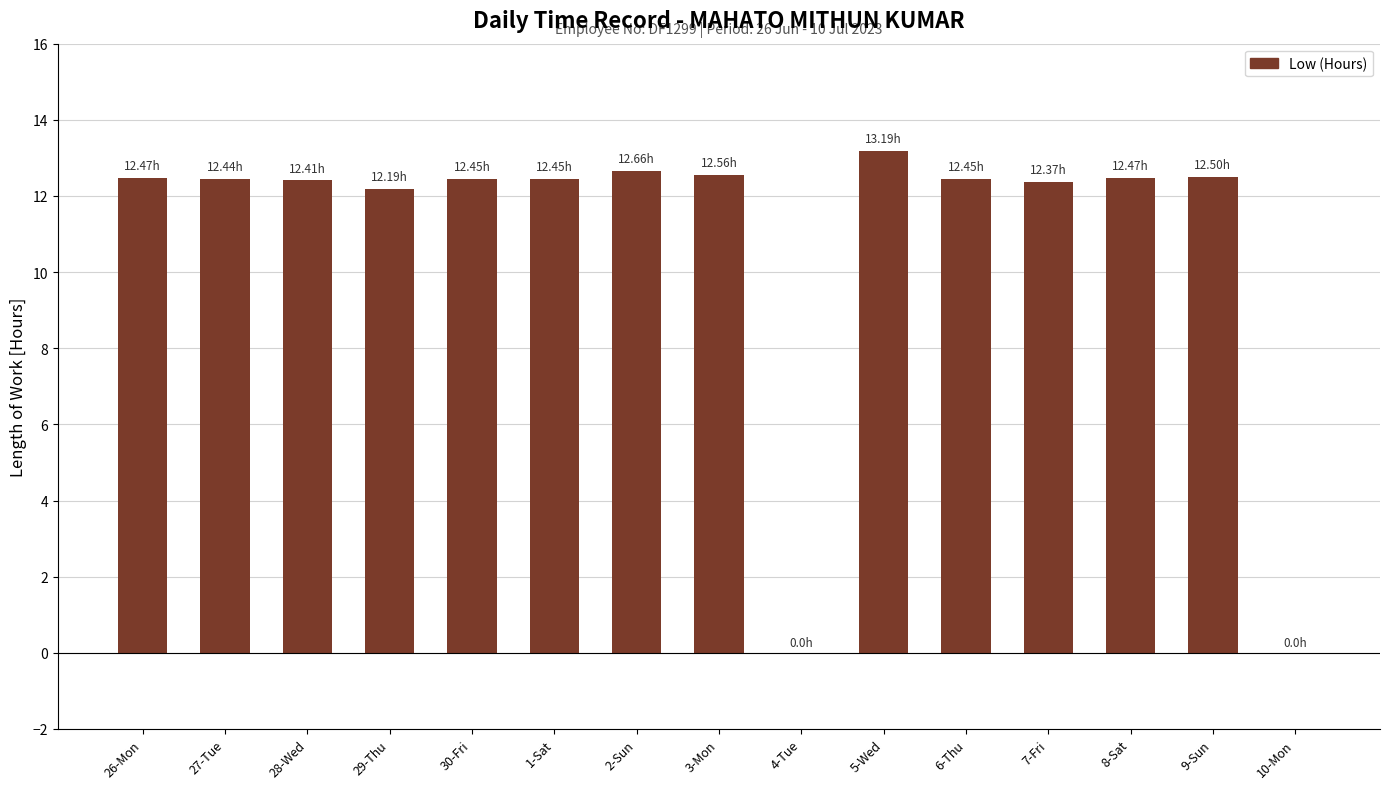

What is the sum of all values?

162.6